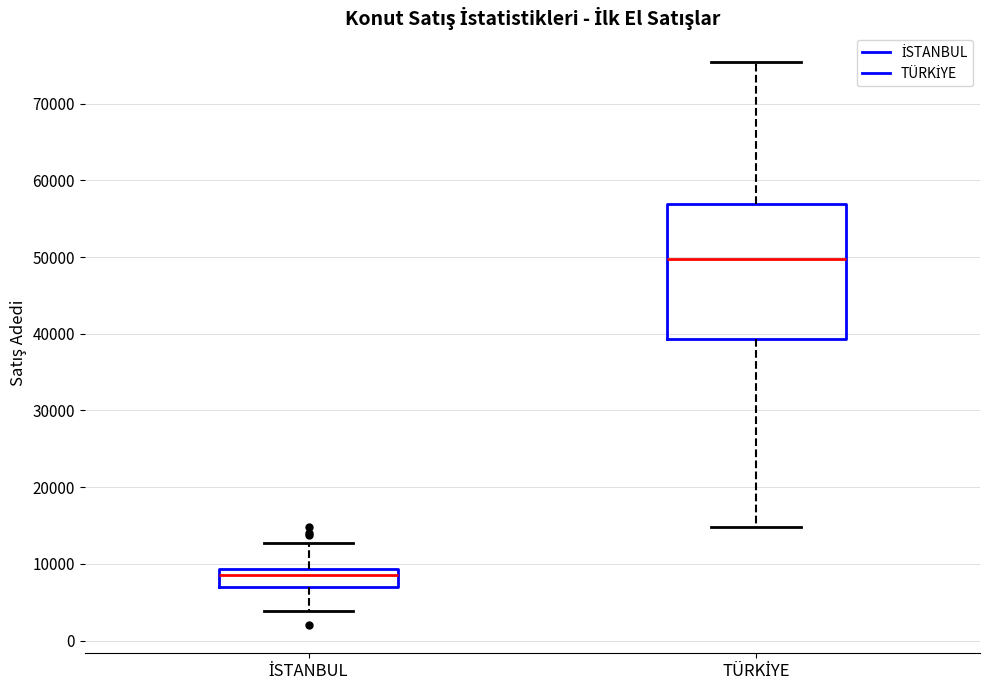

Reading left to right, read every box against the y-axis: the position of its median line, the range the box covers, and the ends of its whiskers. The values are not printed on the chart, so give them approximately, as read against the axis.

İSTANBUL: median 9000 (inside the box), box 7000 to 9000, whiskers 4000 to 13000
TÜRKİYE: median 50000, box 39000 to 57000, whiskers 15000 to 75000